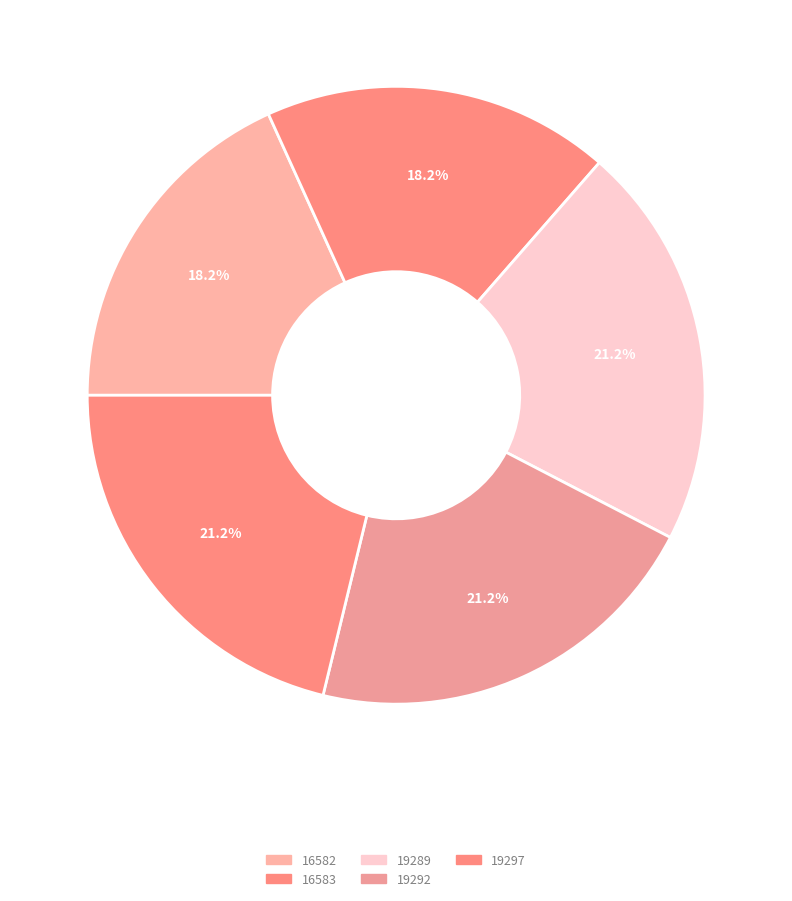

To the nearest percent, what is the combined percentage of 19289 and 16582?

39%